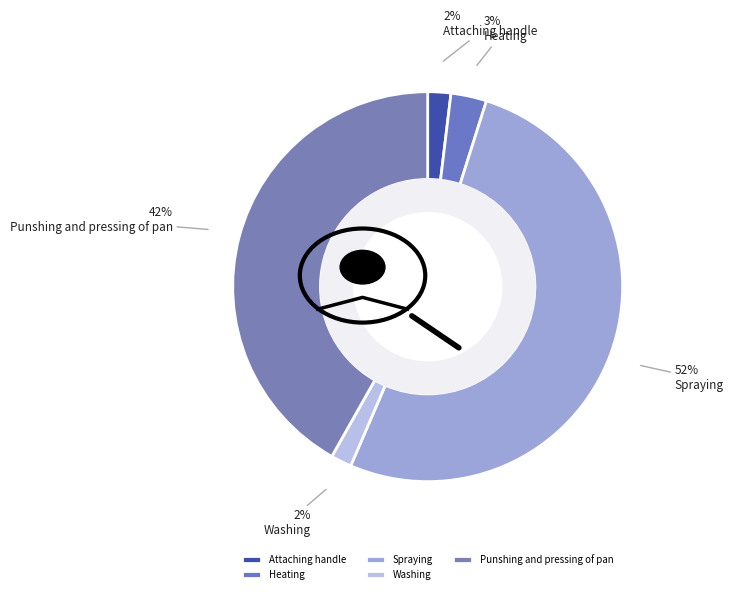

To the nearest percent, what is the difference between the Punshing and pressing of pan and Washing slice percentages?

40%